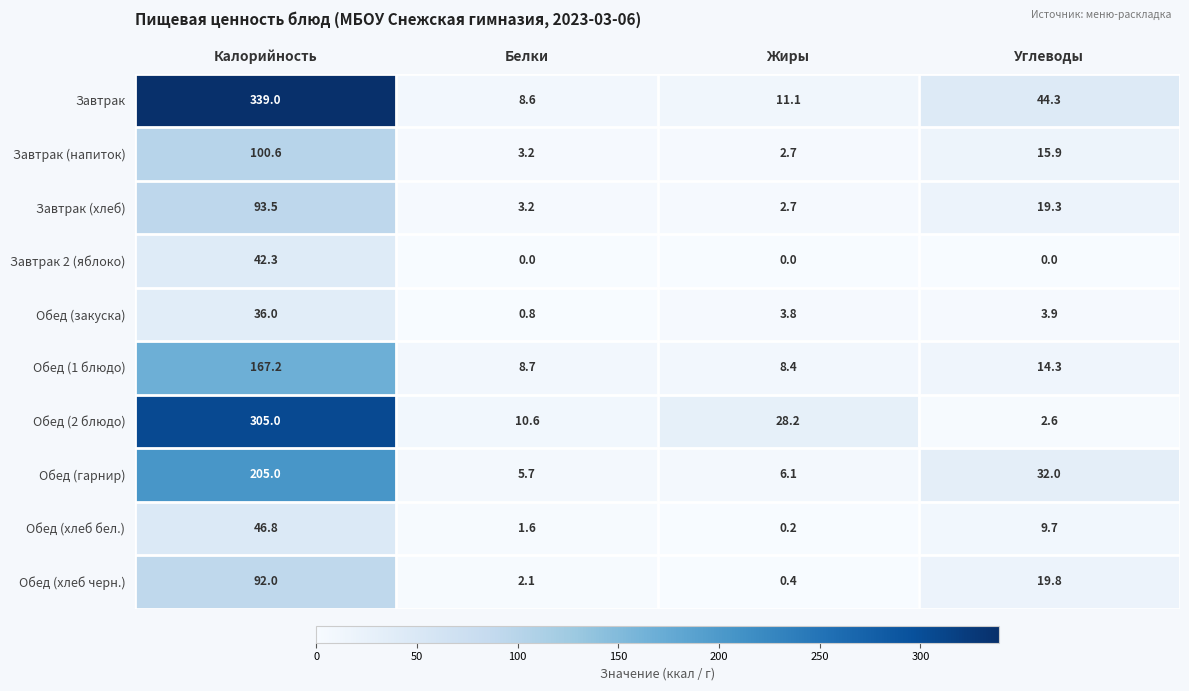

Rank the series by their maximum value, from highest to lowest.

Завтрак, Обед (2 блюдо), Обед (гарнир), Обед (1 блюдо), Завтрак (напиток), Завтрак (хлеб), Обед (хлеб черн.), Обед (хлеб бел.), Завтрак 2 (яблоко), Обед (закуска)